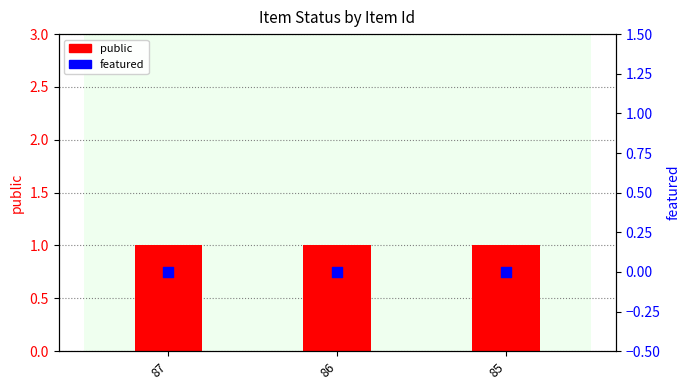

Is the value of public at 87 greater than the value of featured at 87?

Yes